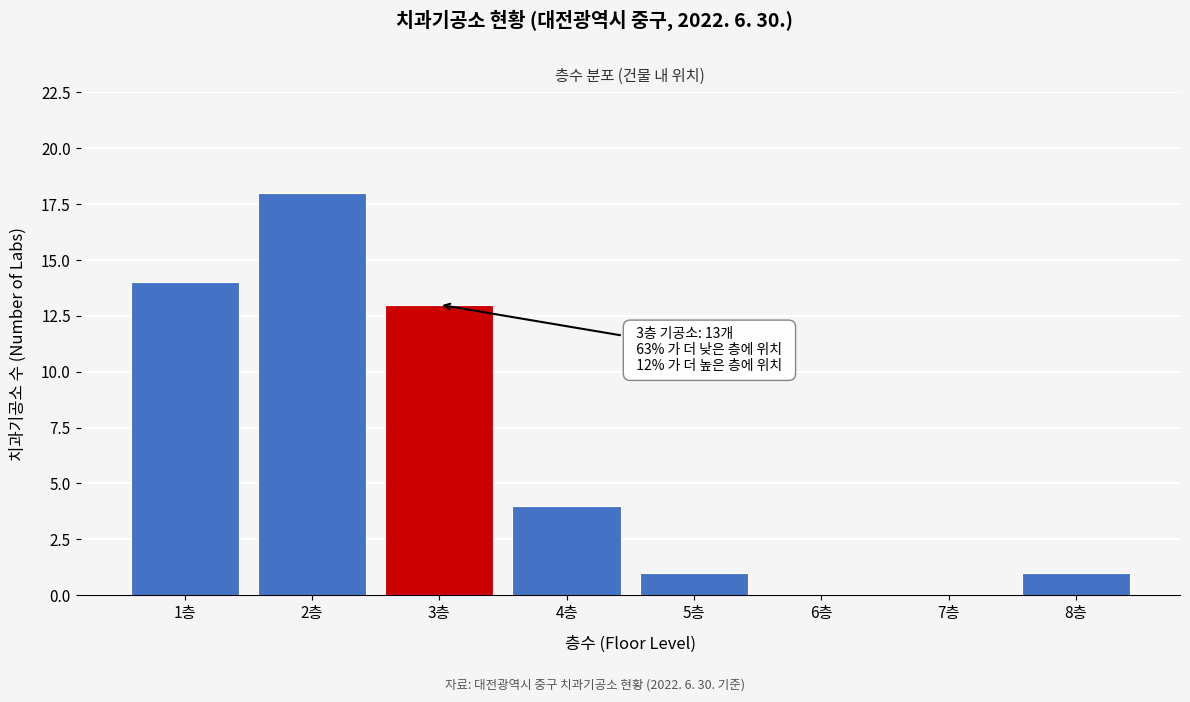

Reading right to left, transcribe all the data shown in this chart.

8층=1	7층=0	6층=0	5층=1	4층=4	3층=13	2층=18	1층=14